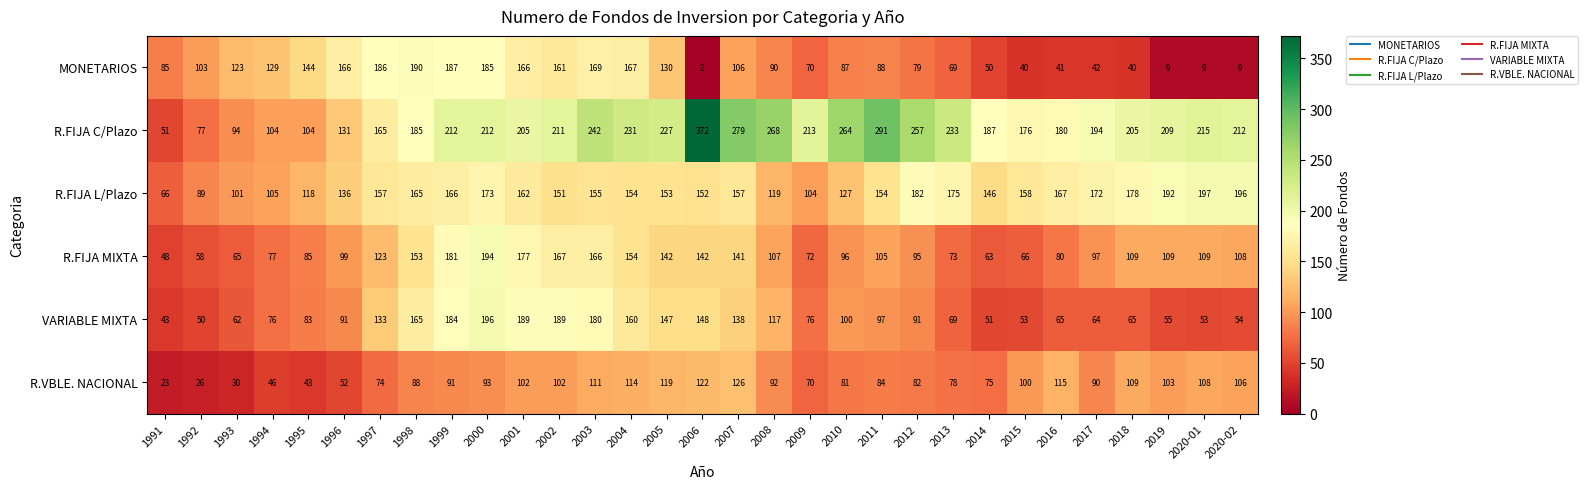

What is the total value across all series at 2011?

819